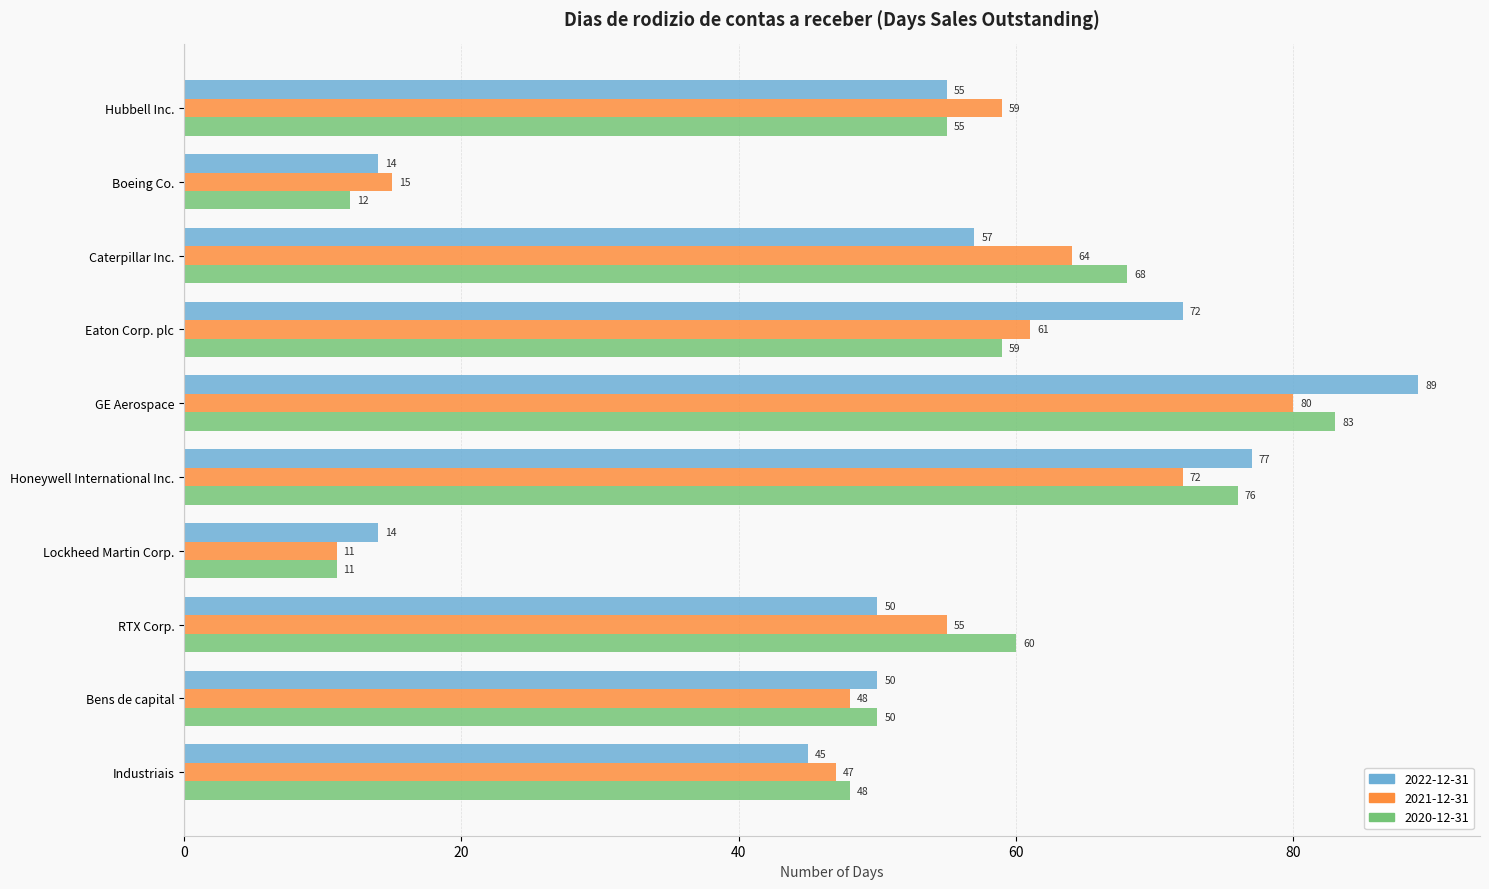

The 2021-12-31 series shows 94 at Honeywell International Inc.. True or false?

False